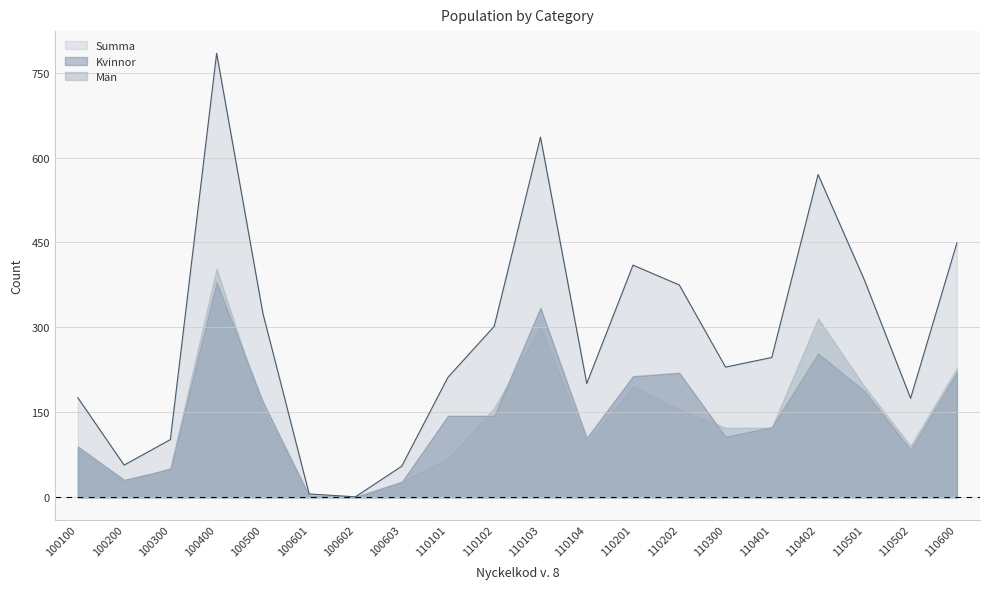

Does the chart display data point markers on the line(s)?

No